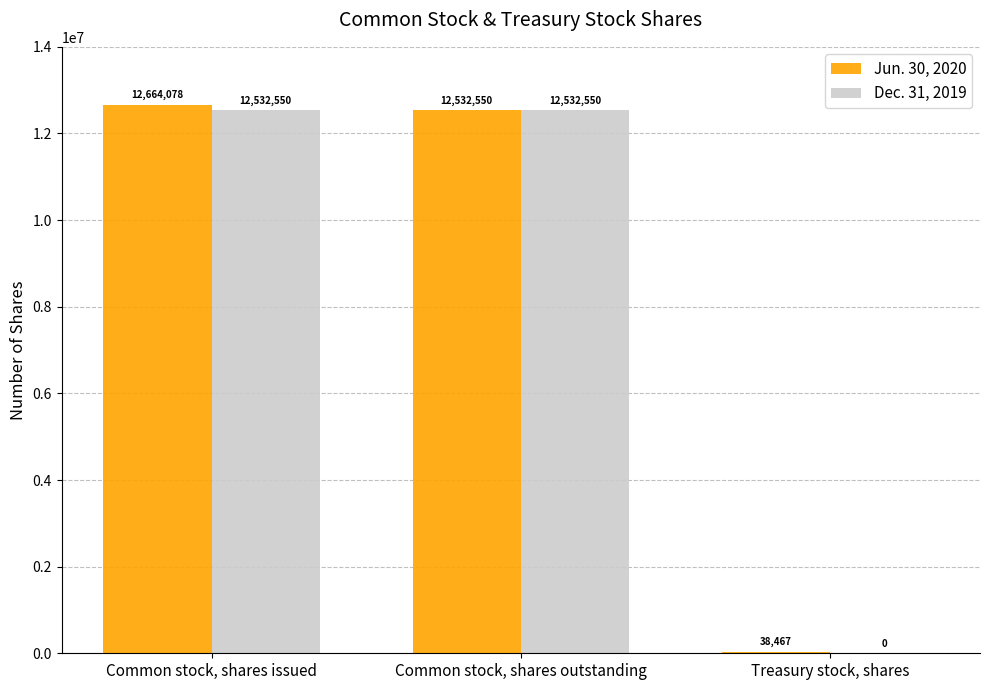

The value of Jun. 30, 2020 at Common stock, shares issued is 7039986. True or false?

False